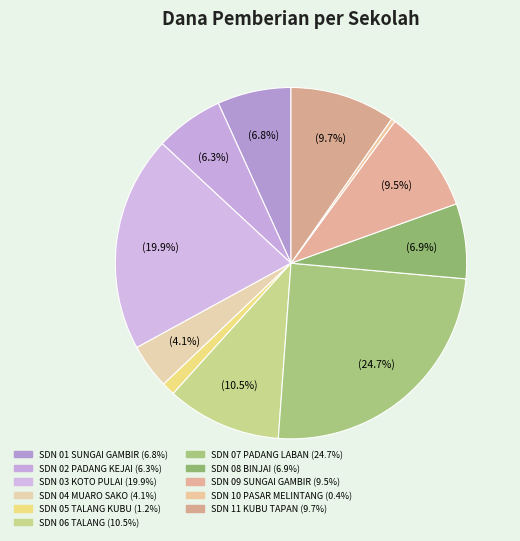

How many slices are in this pie chart?

11